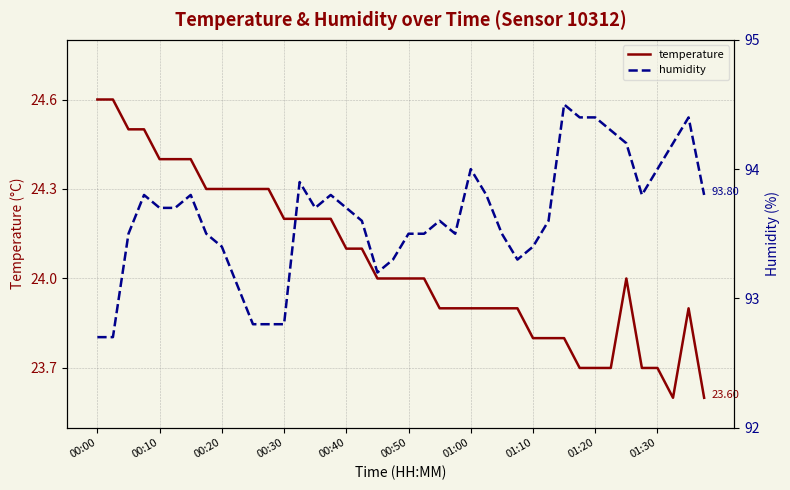

True or false: temperature and humidity intersect in this chart.

False